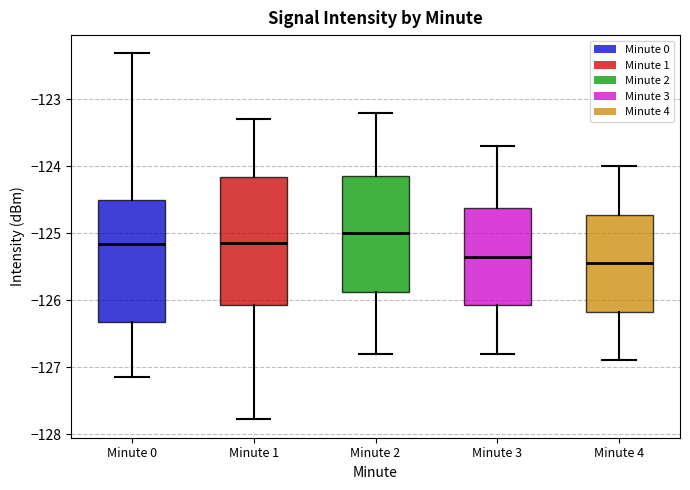

Which box has the highest median line?

Minute 2